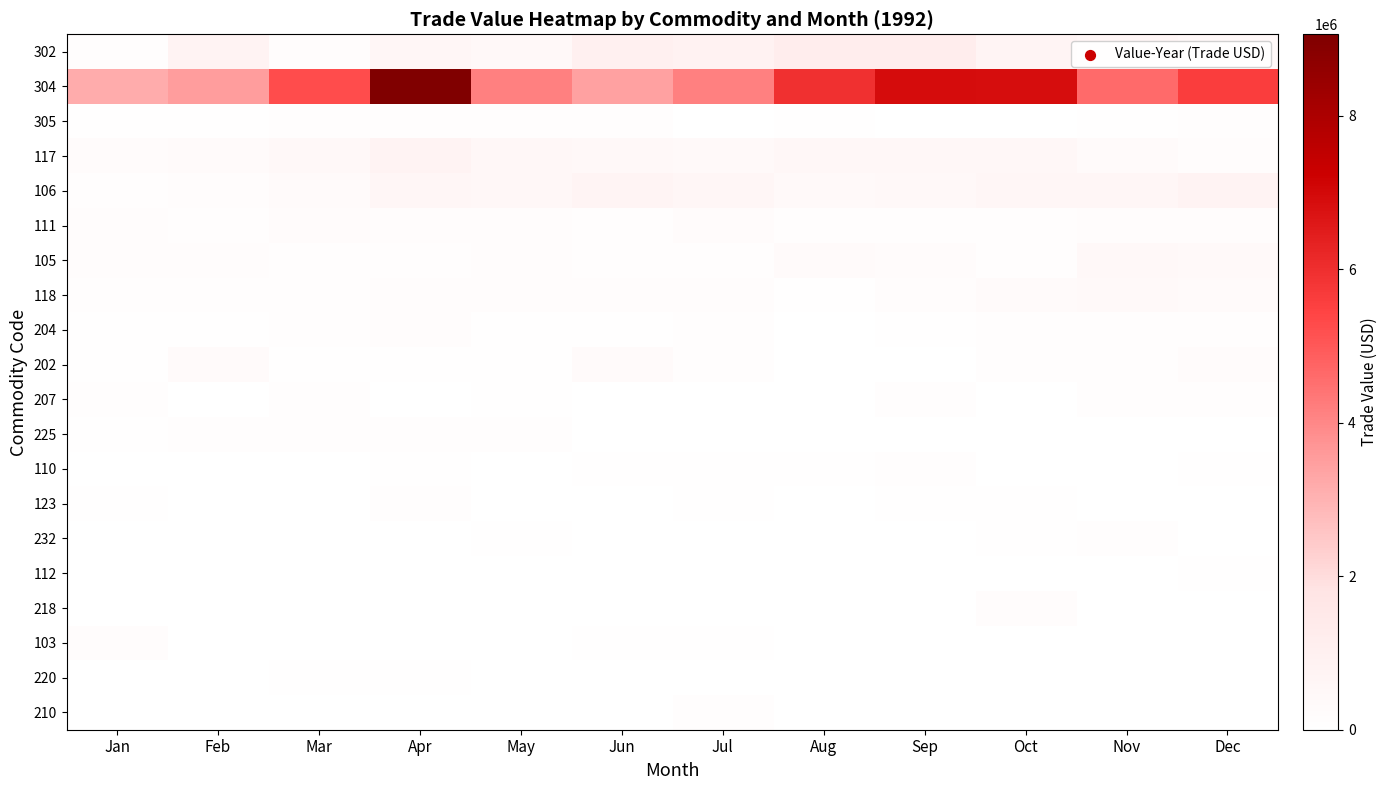

How many distinct data groups are displayed?

20